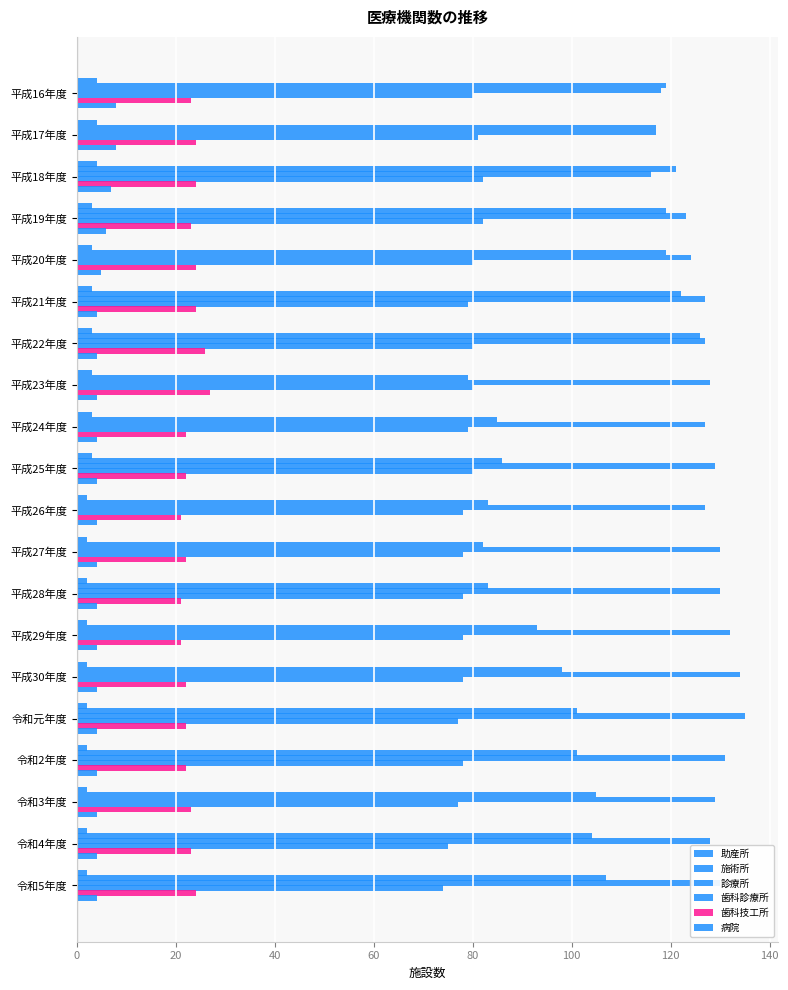

Reading left to right, what are all the values shown in this chart?

助産所: 4	4	4	3	3	3	3	3	3	3	2	2	2	2	2	2	2	2	2	2
施術所: 119	117	121	119	119	122	126	79	85	86	83	82	83	93	98	101	101	105	104	107
診療所: 118	117	116	123	124	127	127	128	127	129	127	130	130	132	134	135	131	129	128	130
歯科診療所: 80	81	82	82	80	79	80	80	79	80	78	78	78	78	78	77	78	77	75	74
歯科技工所: 23	24	24	23	24	24	26	27	22	22	21	22	21	21	22	22	22	23	23	24
病院: 8	8	7	6	5	4	4	4	4	4	4	4	4	4	4	4	4	4	4	4